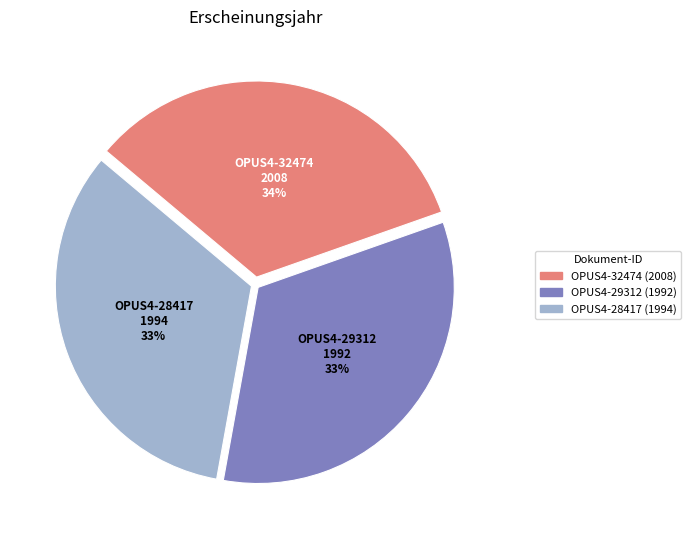

How many slices are in this pie chart?

3